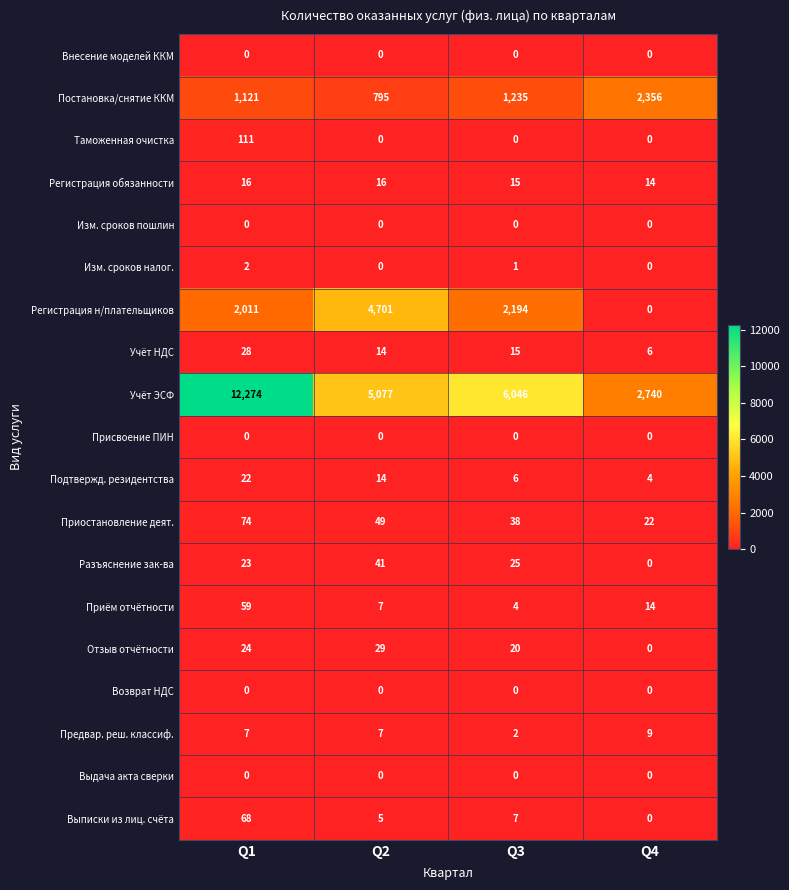

List the labels in order of Приостановление деят. value, smallest first.

Q4, Q3, Q2, Q1